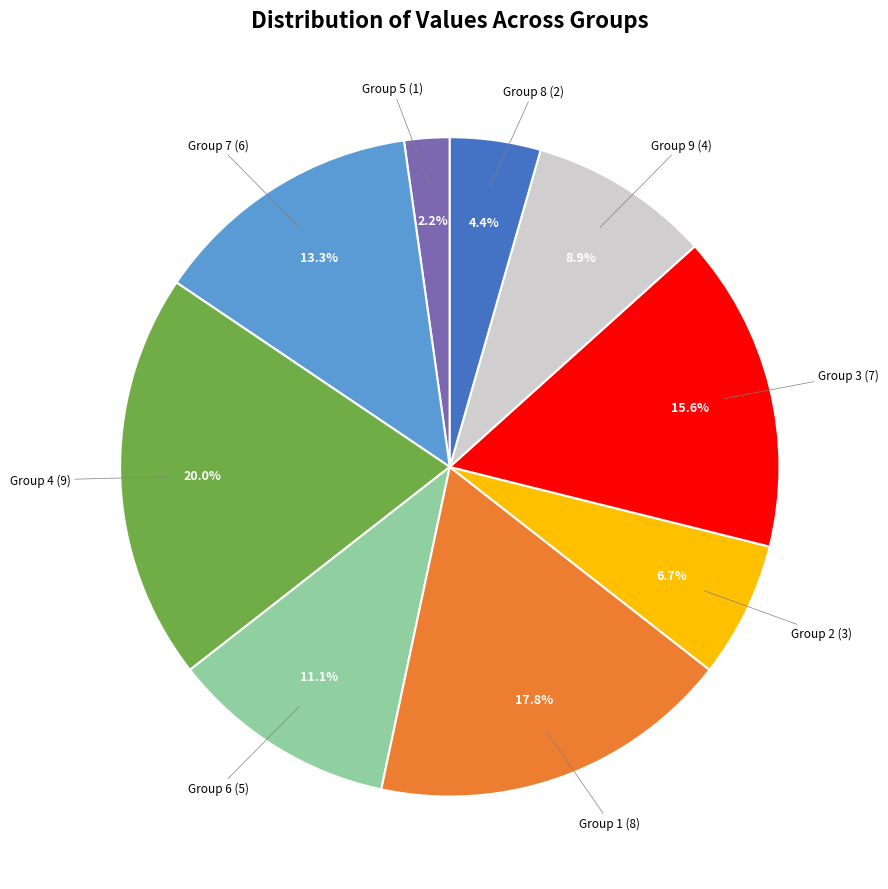

To the nearest percent, what is the difference between the largest and smallest slice percentages?

18%